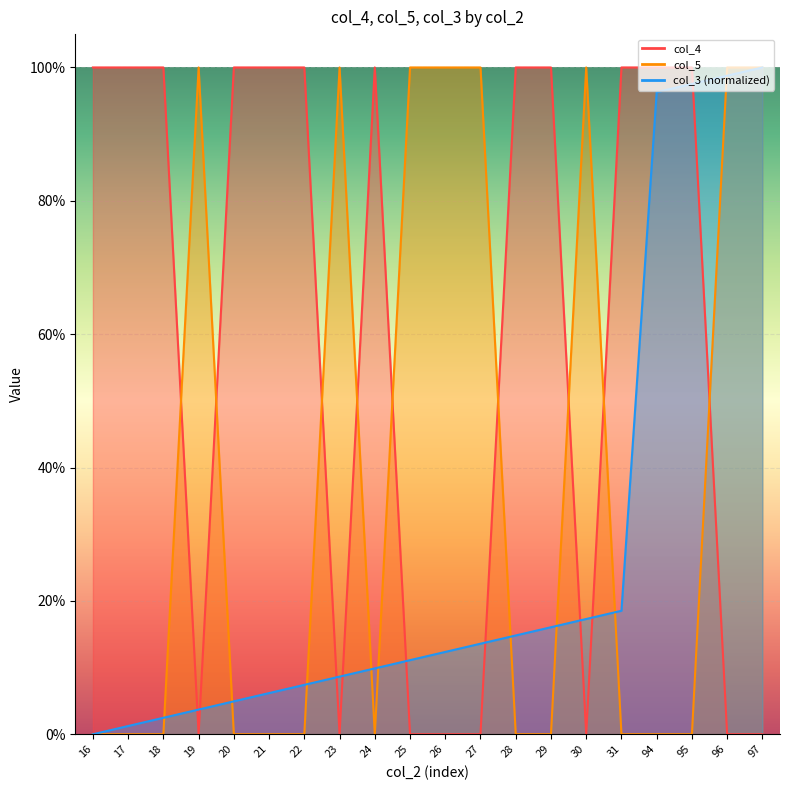

What is the difference between the highest and lowest values at 26?

1.0